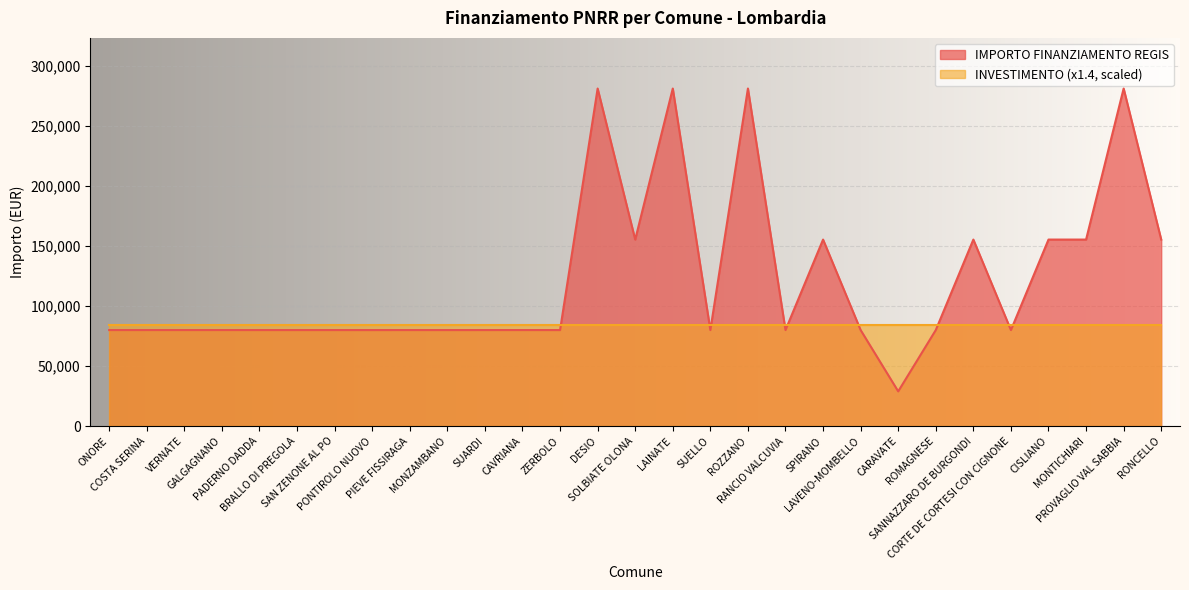

What is the smallest value displayed?

28902.0